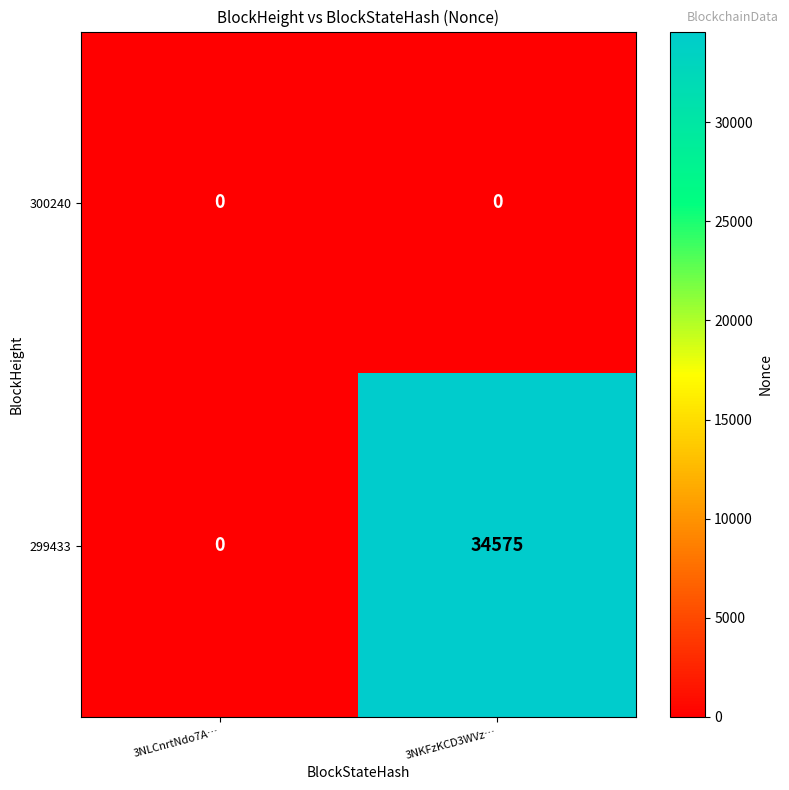

Reading left to right, what are all the values shown in this chart?

300240: 0	0
299433: 0	34575